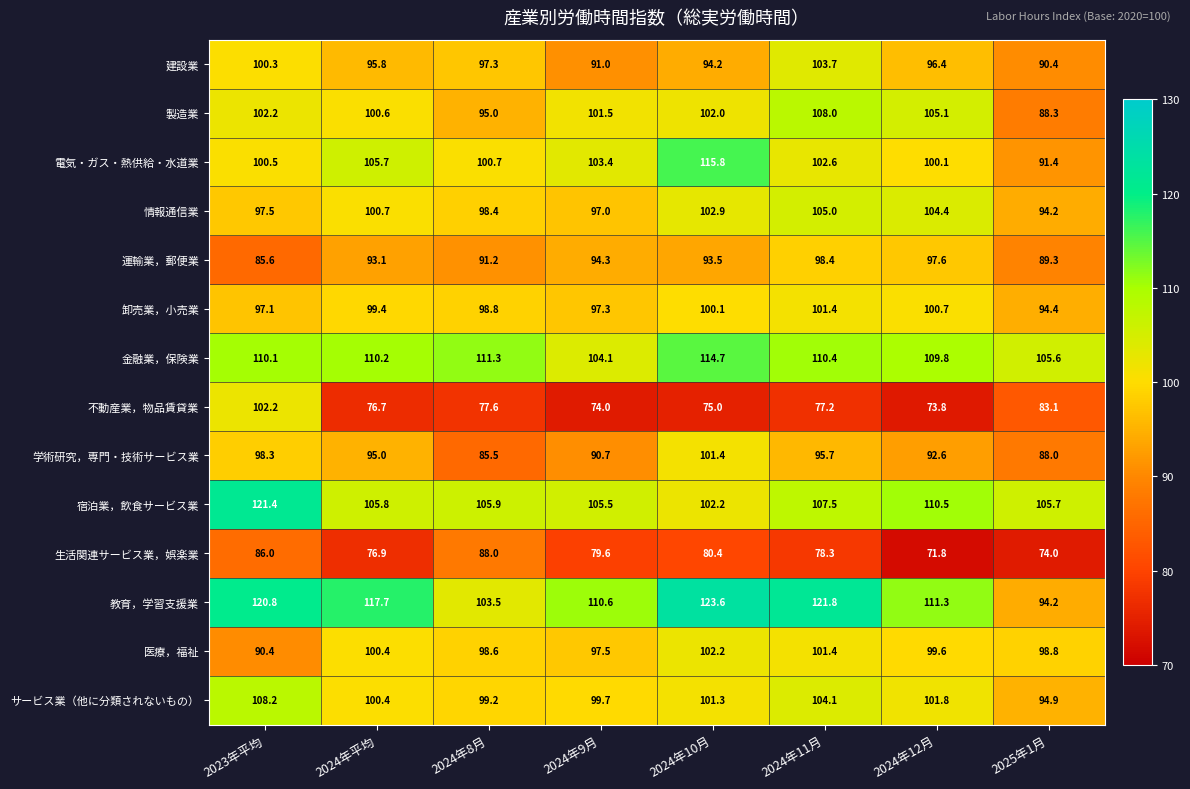

How many data points does each series have?

8